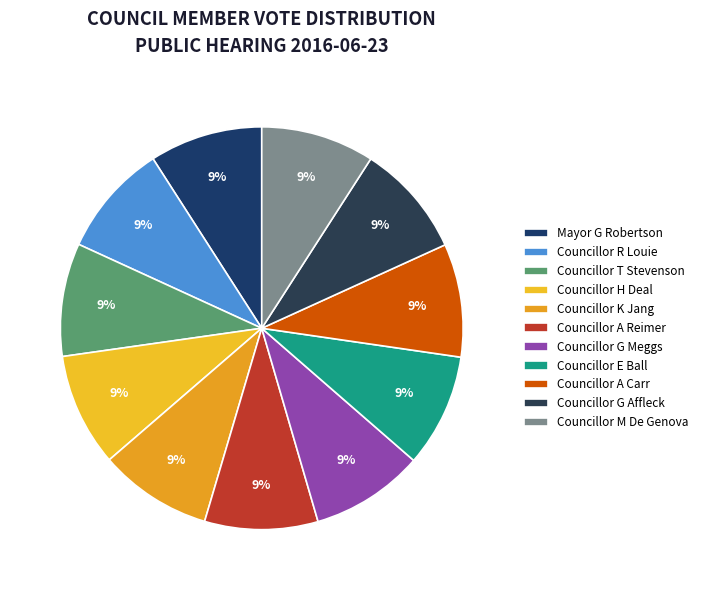

How many segments does this pie chart have?

11